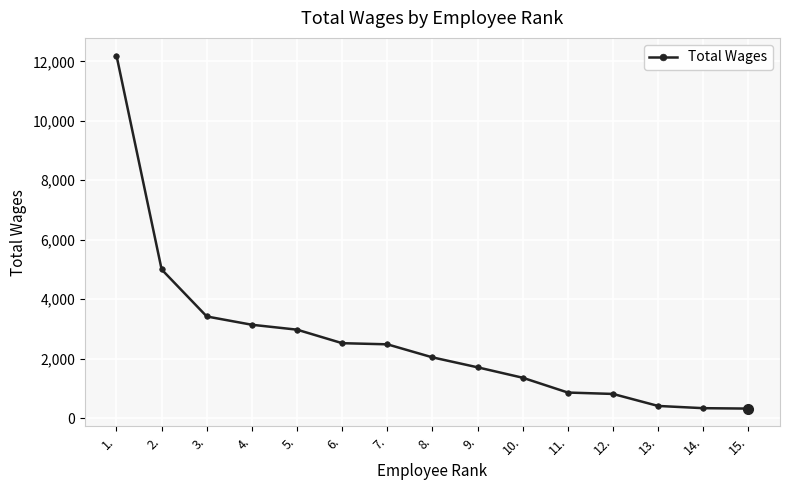

What is the smallest value displayed?

317